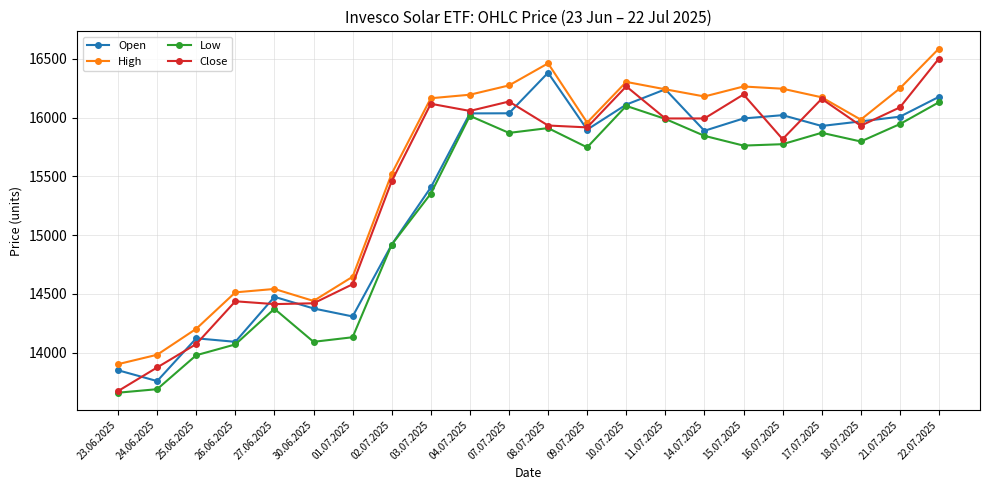

Is this an area chart (filled region under the line)?

No